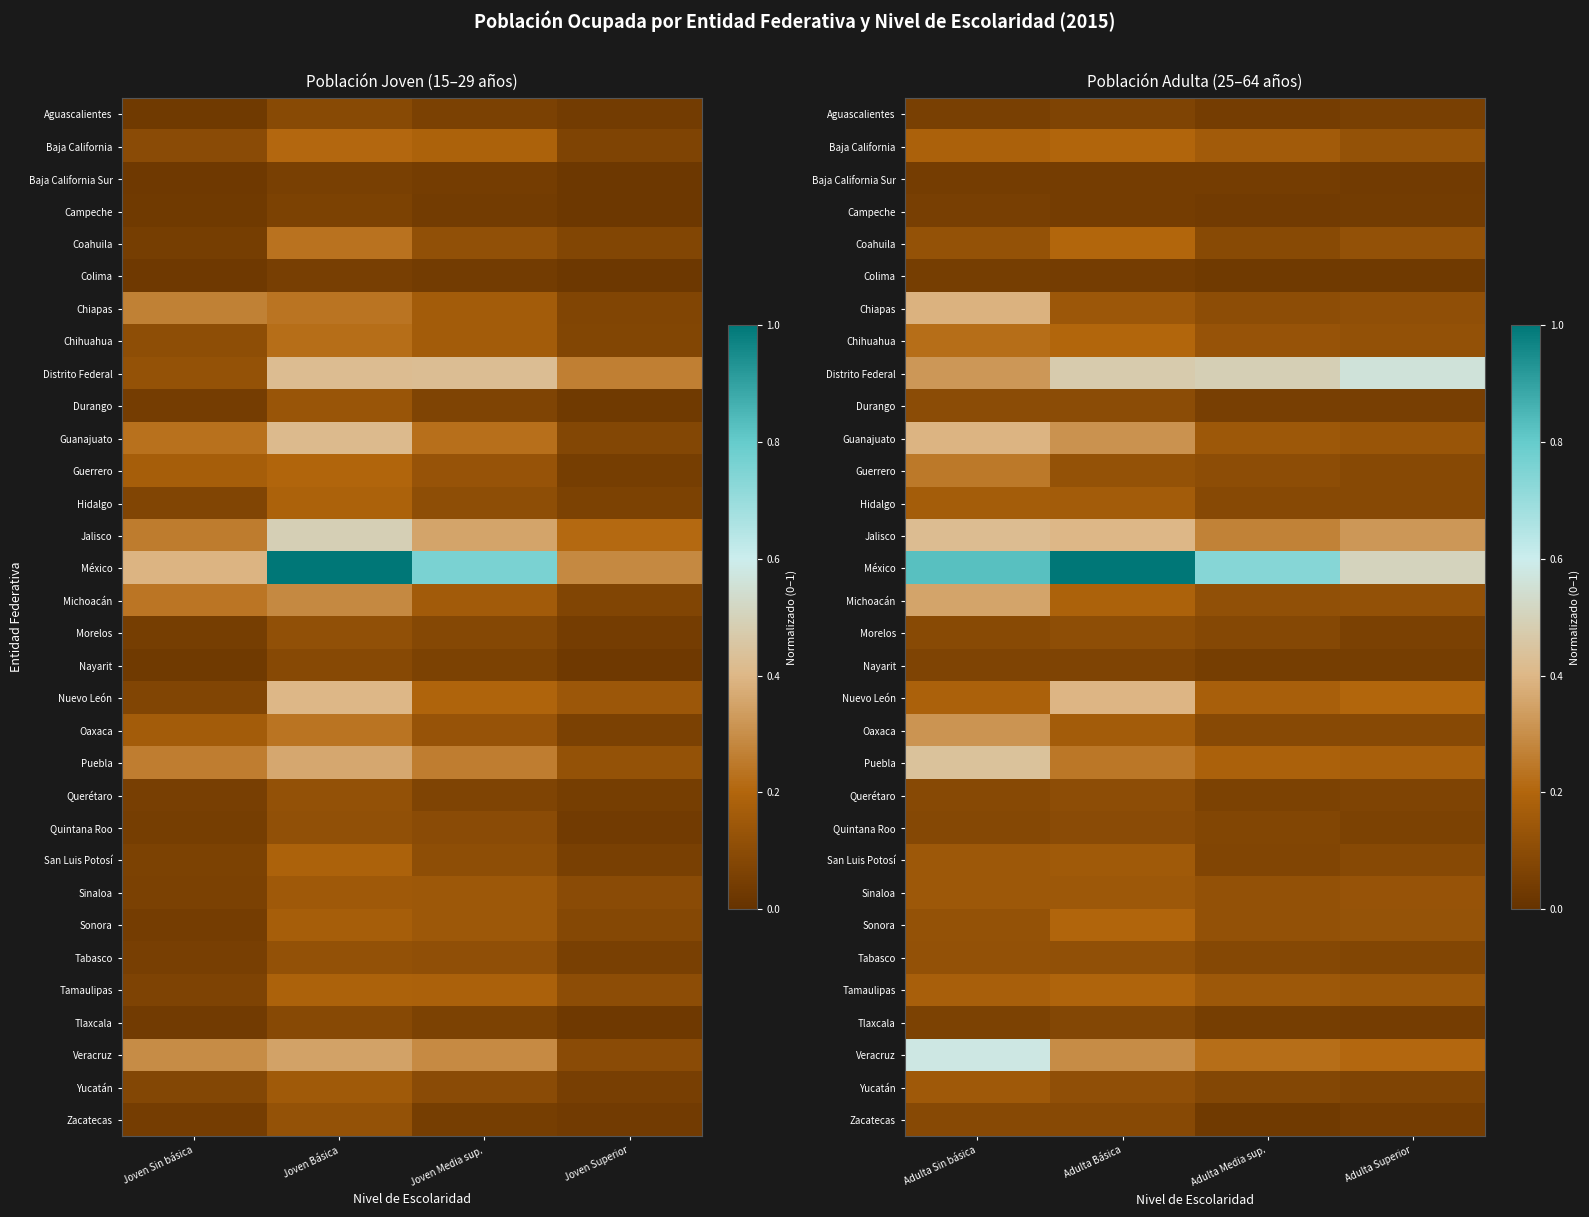

How many categories are shown in the chart?

4